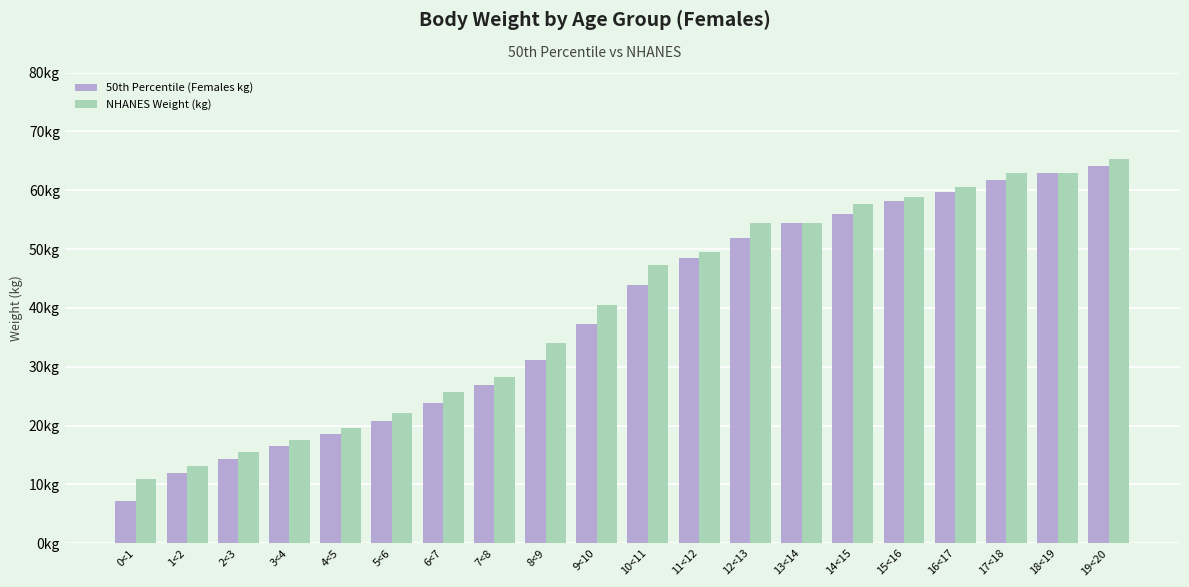

Which category has the highest value across all series?

19<20